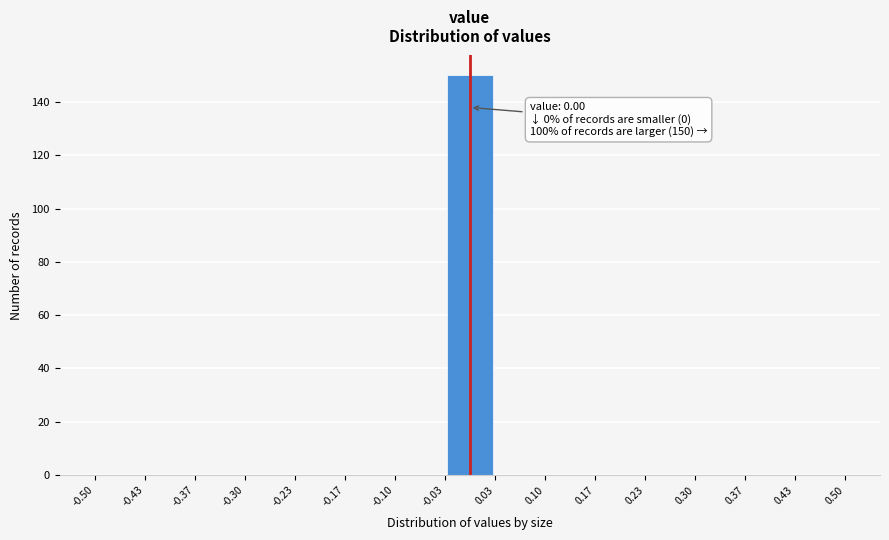

Over which range of the x-axis is the bar tallest?

-0.03 to 0.03